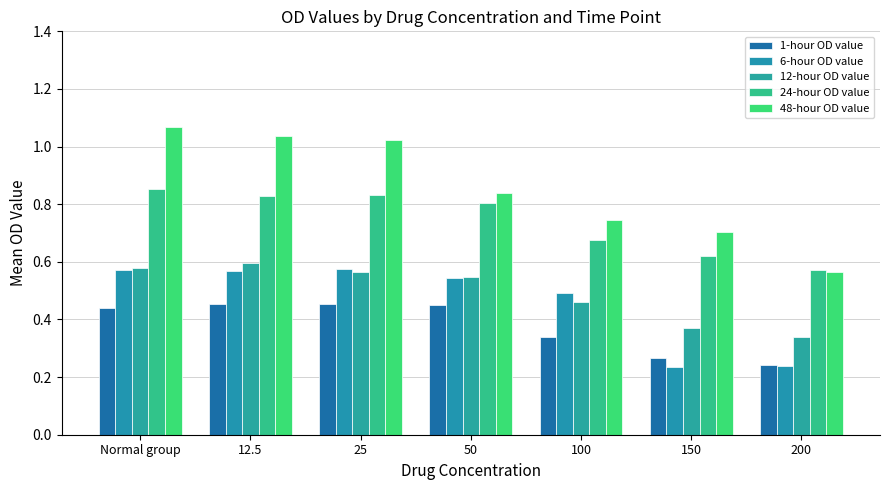

True or false: 12-hour OD value has a value of 0.6 at 25.

True